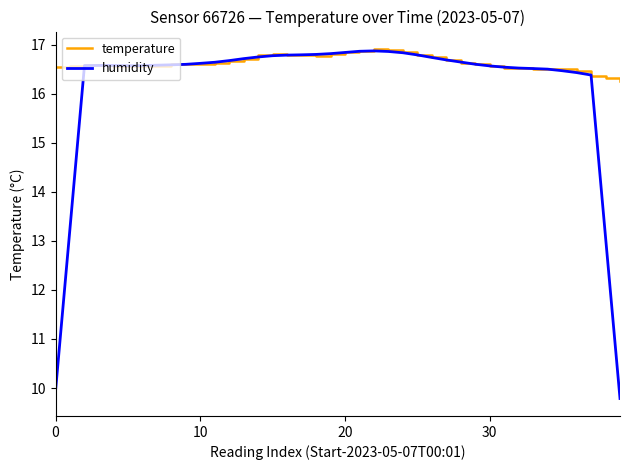

What is the maximum value shown in the chart?

16.9